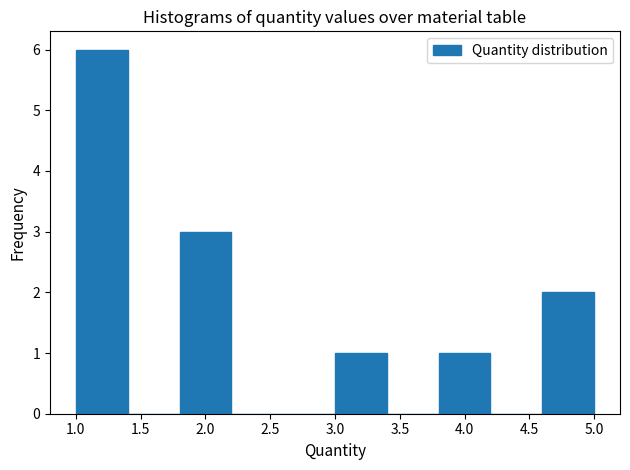

Reading left to right, transcribe this chart: for each bar, give the range it covers on the x-axis and its height. The values are not printed on the chart, so give them approximately, as read against the axis.

1.0 to 1.4: 6
1.4 to 1.8: 0
1.8 to 2.2: 3
2.2 to 2.6: 0
2.6 to 3.0: 0
3.0 to 3.4: 1
3.4 to 3.8: 0
3.8 to 4.2: 1
4.2 to 4.6: 0
4.6 to 5.0: 2